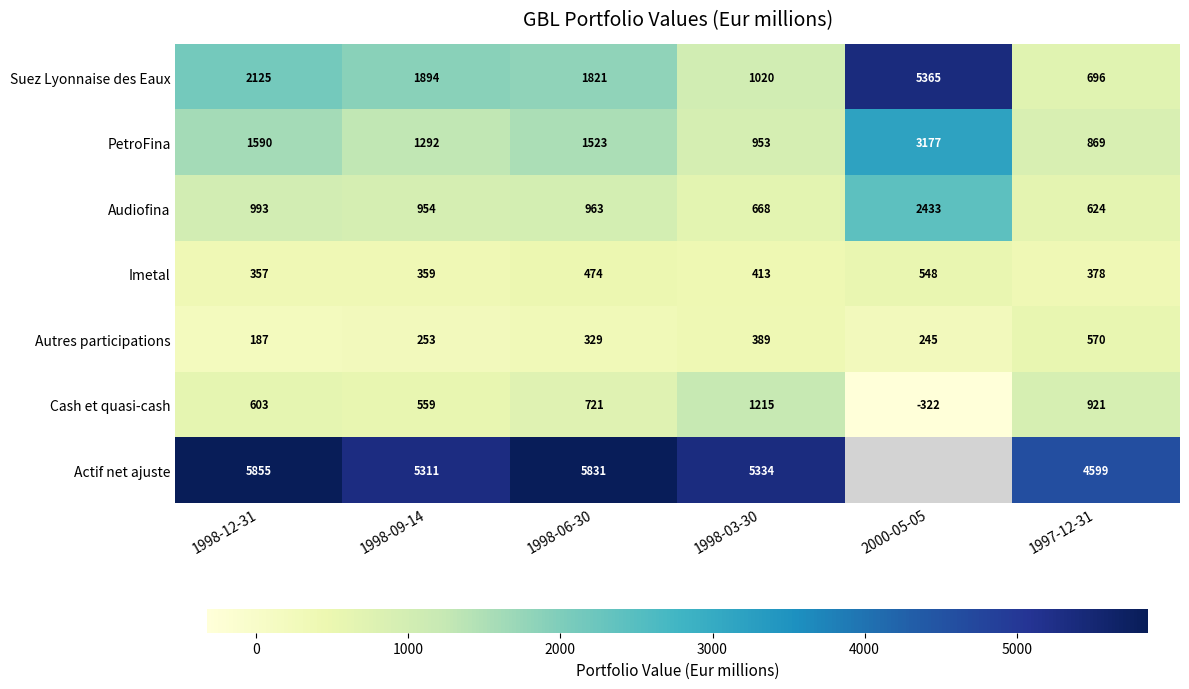

True or false: Actif net ajuste has a value of 5855 at 1998-12-31.

True